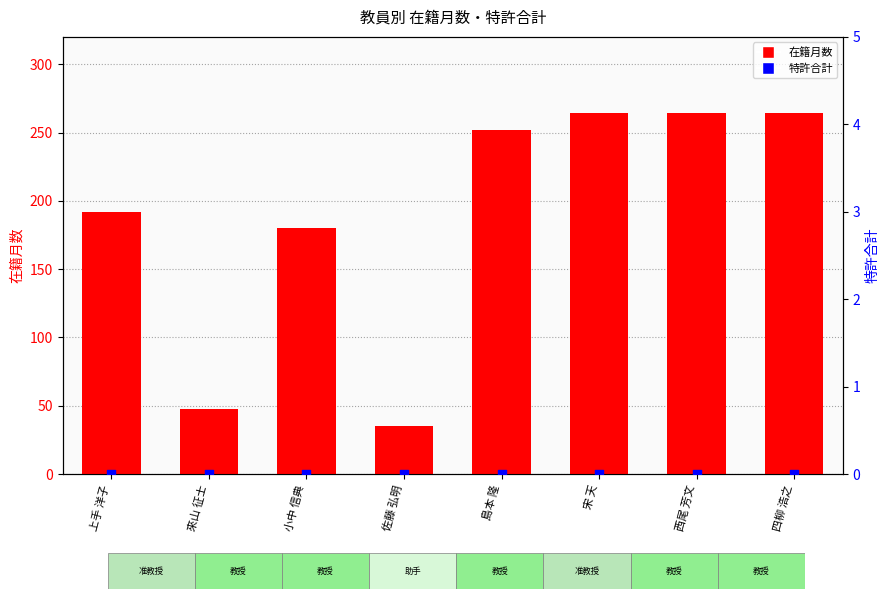

Which series contains the highest Y value?

在籍月数